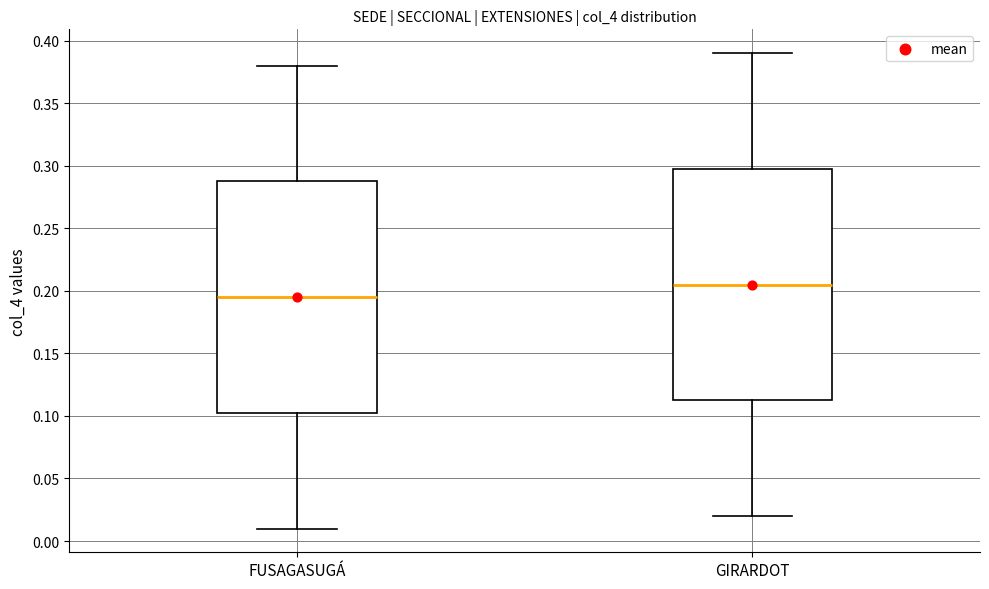

Reading left to right, transcribe this box plot: for each box, give where its median line is, the range the box spans, and where its two whiskers end, as read against the y-axis. The values are not printed on the chart, so give them approximately, as read against the axis.

FUSAGASUGÁ: median 0.195, box 0.105 to 0.290, whiskers 0.010 to 0.380
GIRARDOT: median 0.205, box 0.115 to 0.300, whiskers 0.020 to 0.390